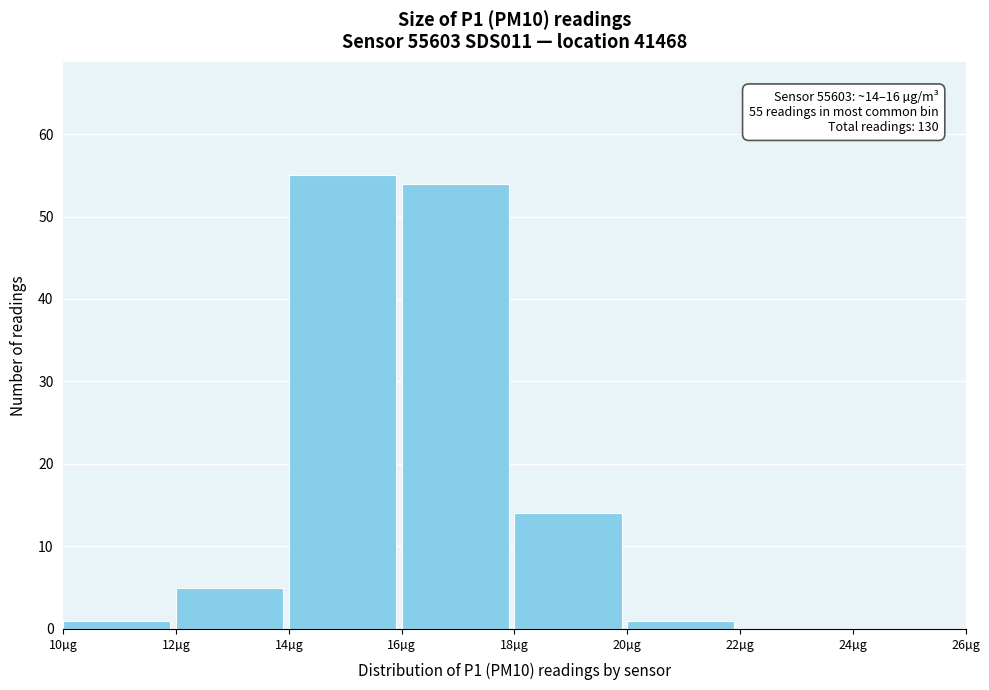

Over which range of the x-axis is the bar tallest?

14 to 16